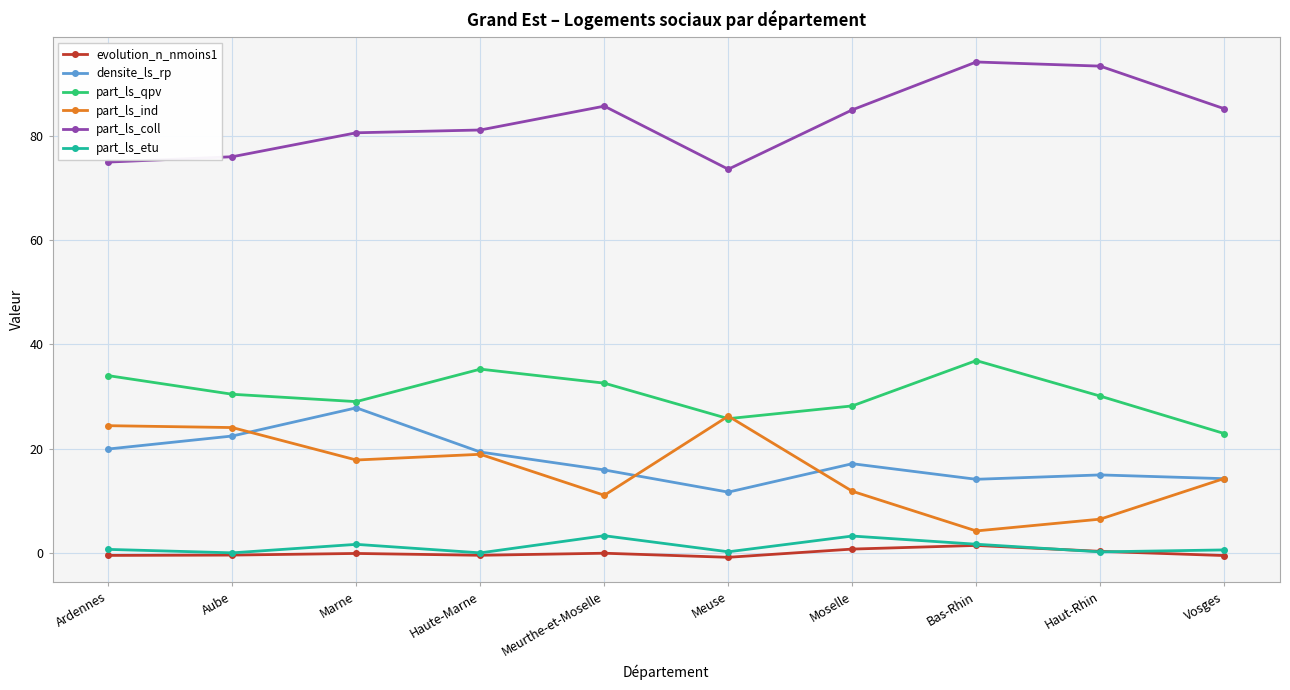

Is this an area chart (filled region under the line)?

No